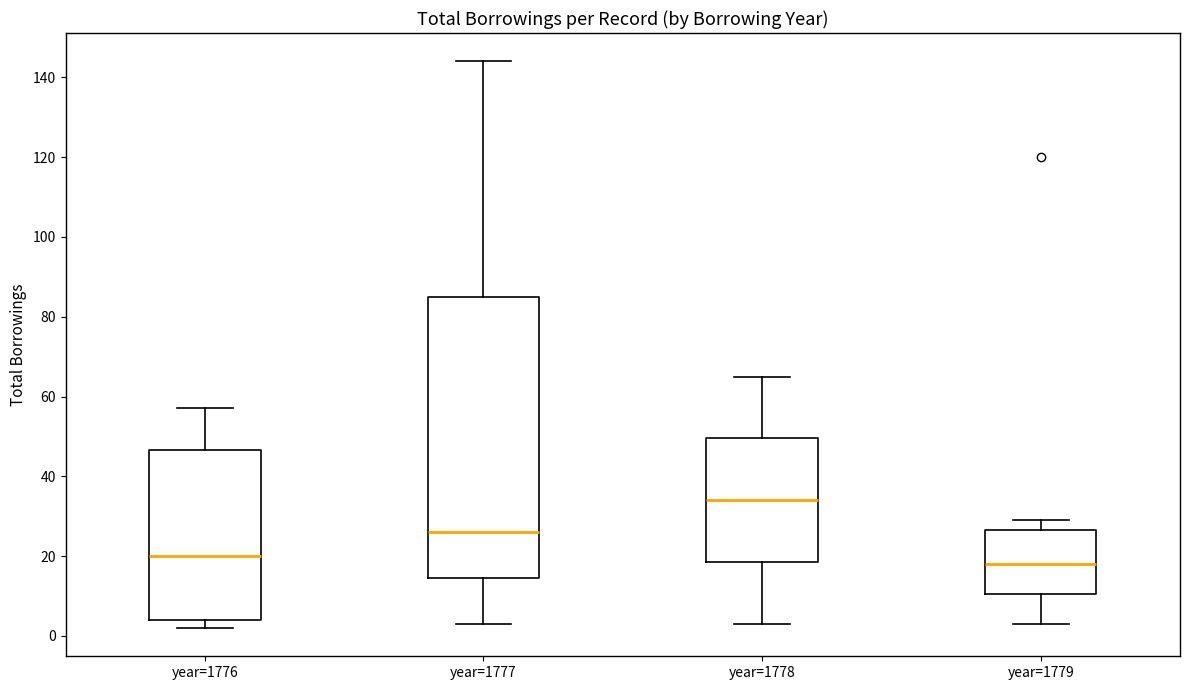

Which box is the tallest, from its lower edge to its upper edge?

year=1777